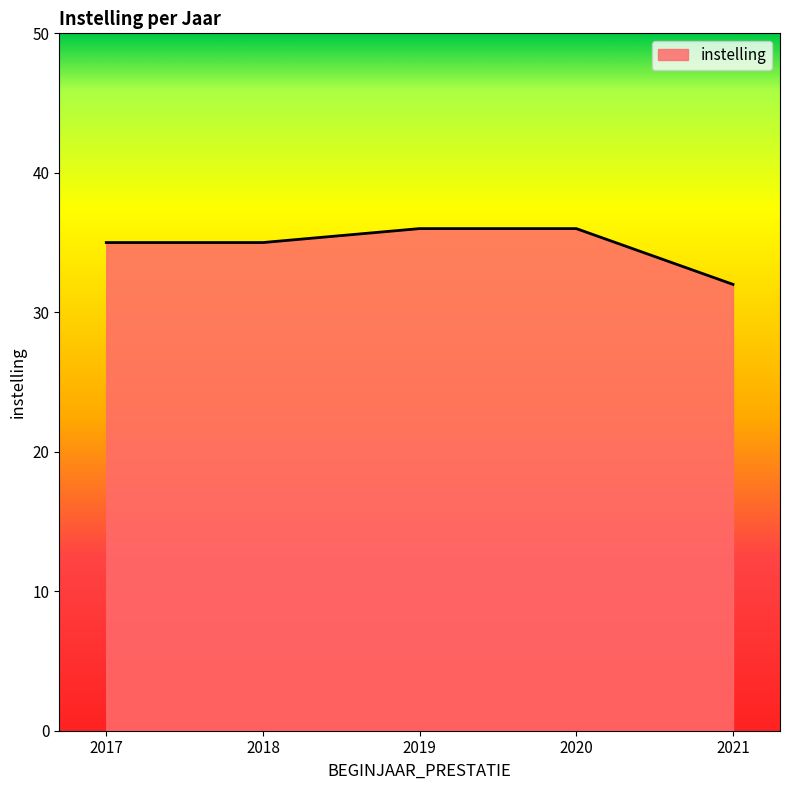

True or false: there are more than 2 points higher than both neighbors.

False